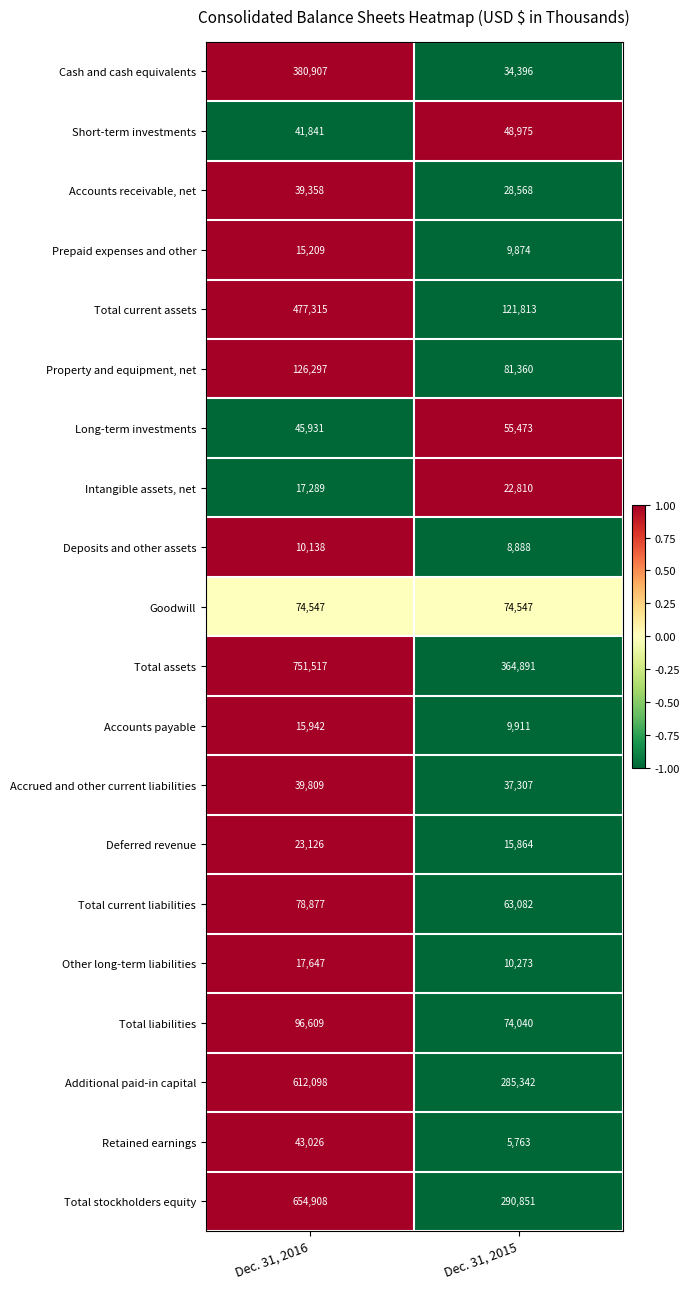

Count the number of data series in this chart.

20